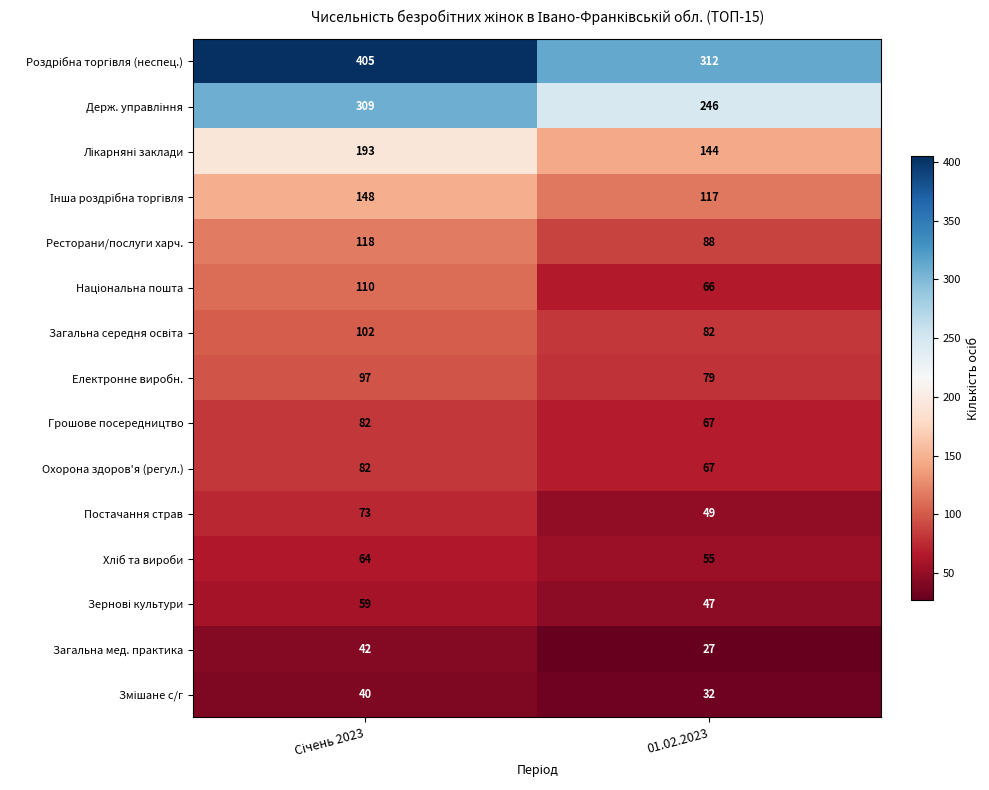

What is the sum of all Грошове посередництво values?

149